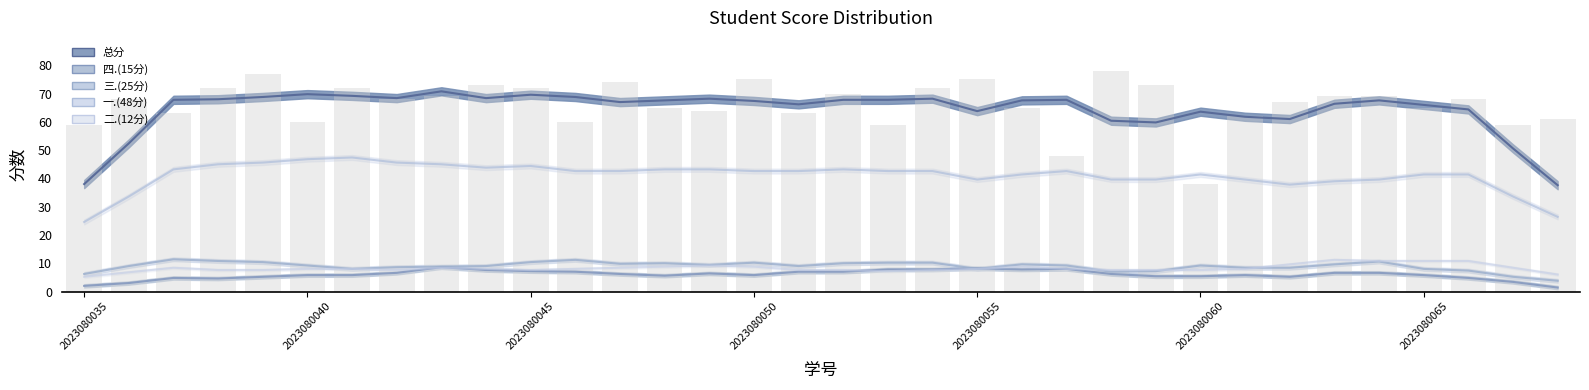

The value of 二.(12分) at 2023080067 is 10. True or false?

True